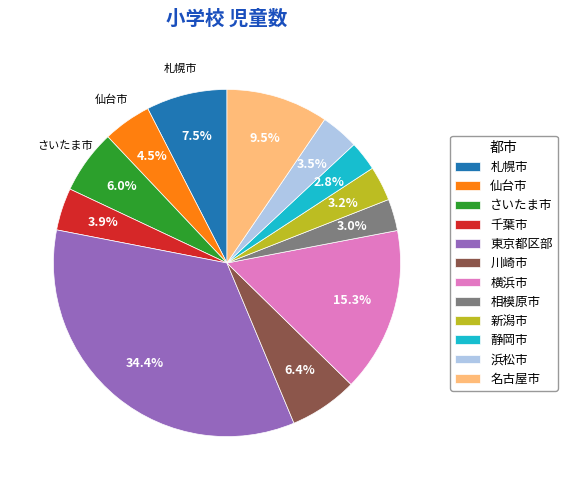

Which slice is the largest?

東京都区部